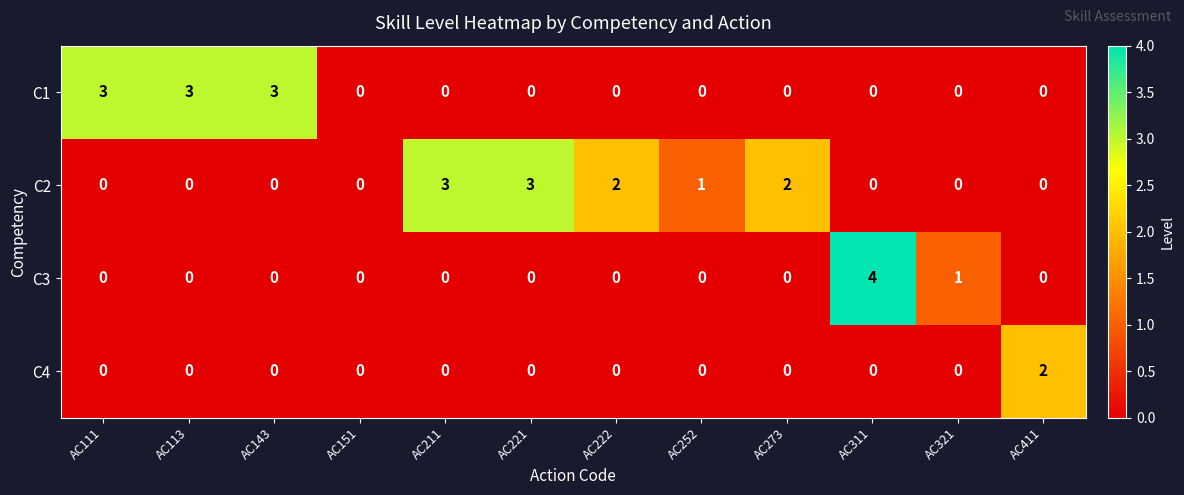

Between AC151 and AC273, which series saw the biggest shift?

C2